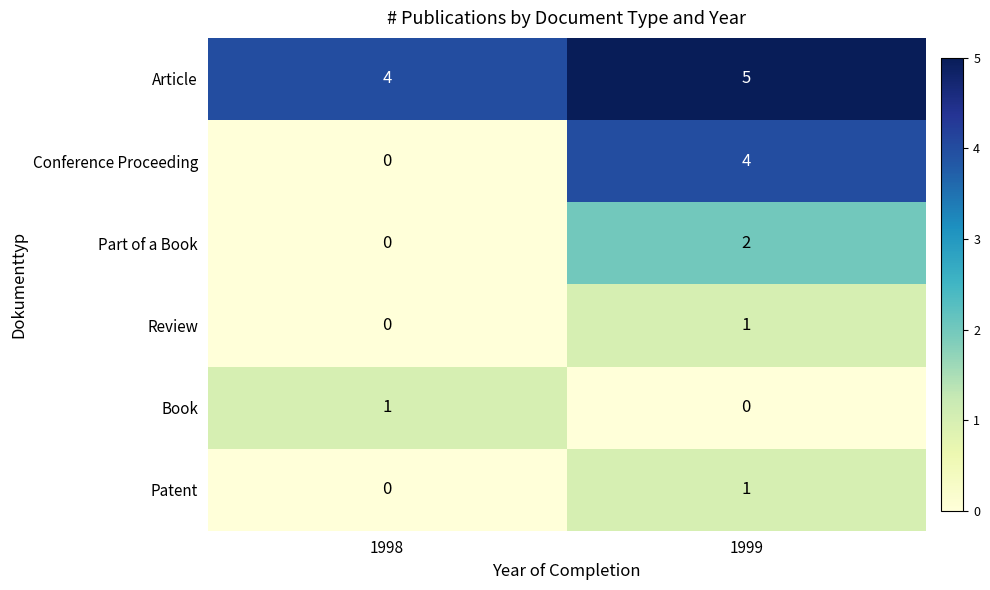

Reading left to right, what are all the values shown in this chart?

Article: 1998=4	1999=5
Conference Proceeding: 1998=0	1999=4
Part of a Book: 1998=0	1999=2
Review: 1998=0	1999=1
Book: 1998=1	1999=0
Patent: 1998=0	1999=1